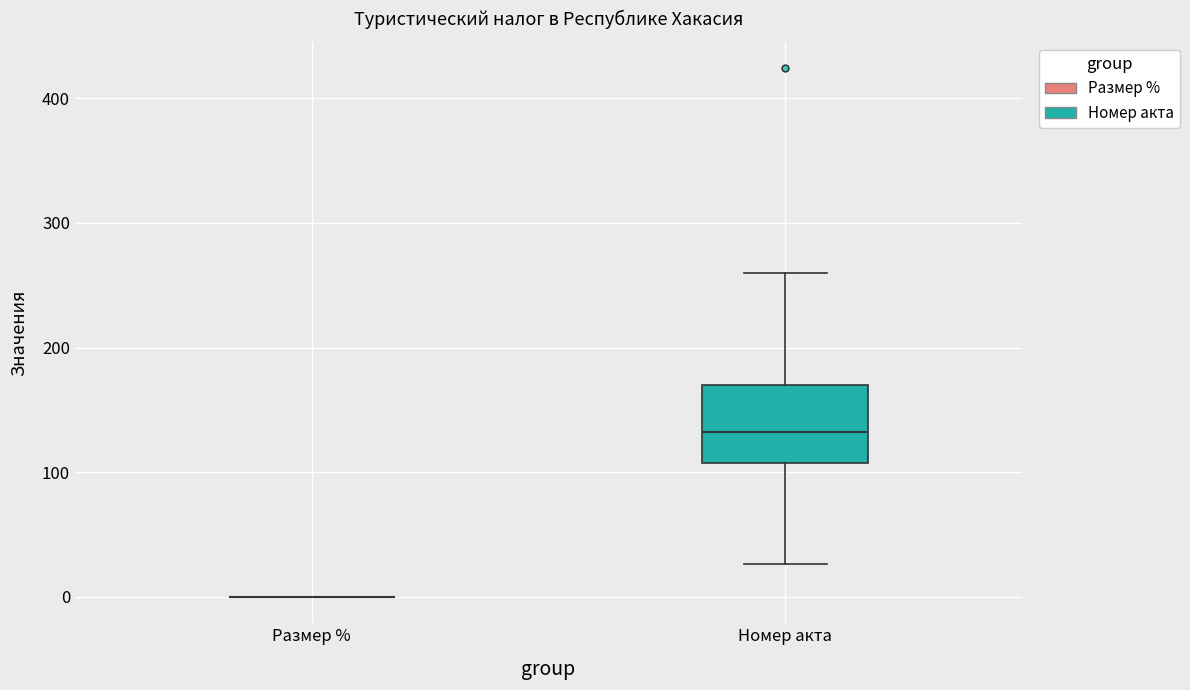

Comparing the boxes themselves (not the whiskers), which one is the tallest?

Номер акта